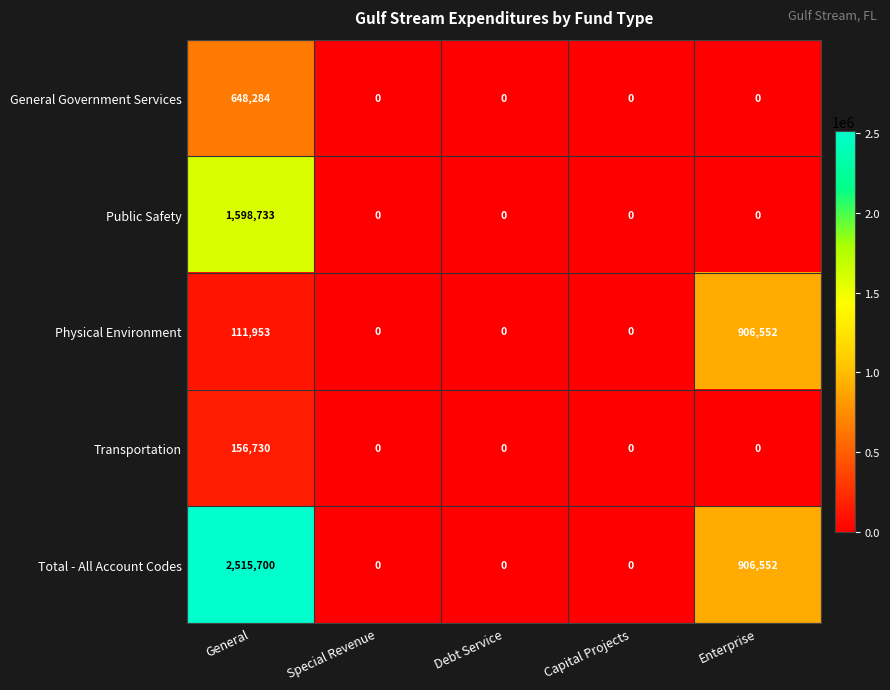

List the series in order of their peak value, highest first.

Total - All Account Codes, Public Safety, Physical Environment, General Government Services, Transportation